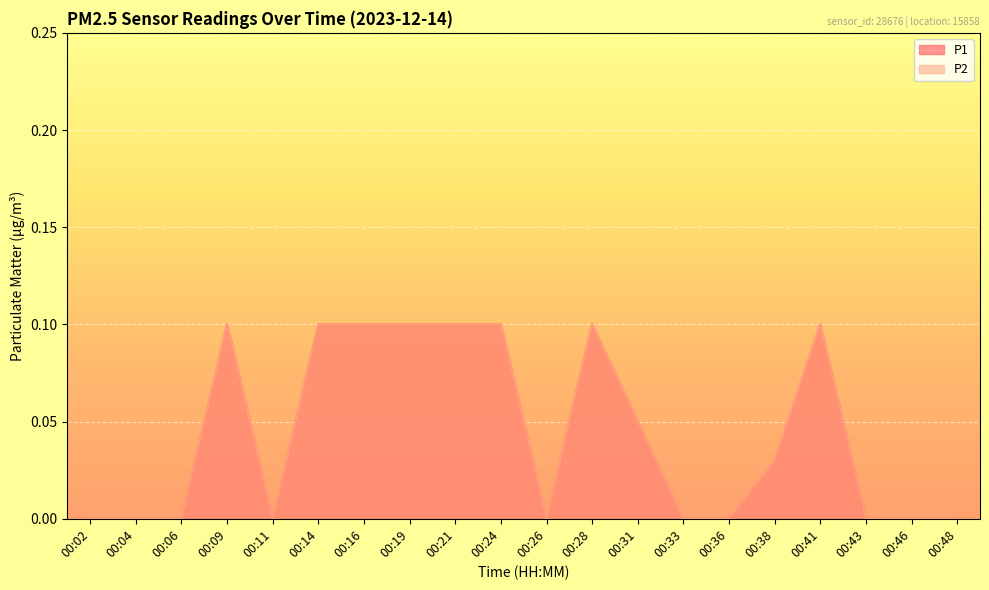

Reading left to right, list all the values displayed in this chart.

P1: 00:02=0.0	00:04=0.0	00:06=0.0	00:09=0.1	00:11=0.0	00:14=0.1	00:16=0.1	00:19=0.1	00:21=0.1	00:24=0.1	00:26=0.0	00:28=0.1	00:31=0.1	00:33=0.0	00:36=0.0	00:38=0.0	00:41=0.1	00:43=0.0	00:46=0.0	00:48=0.0
P2: 00:02=0.0	00:04=0.0	00:06=0.0	00:09=0.1	00:11=0.0	00:14=0.1	00:16=0.1	00:19=0.1	00:21=0.1	00:24=0.1	00:26=0.0	00:28=0.1	00:31=0.1	00:33=0.0	00:36=0.0	00:38=0.0	00:41=0.1	00:43=0.0	00:46=0.0	00:48=0.0